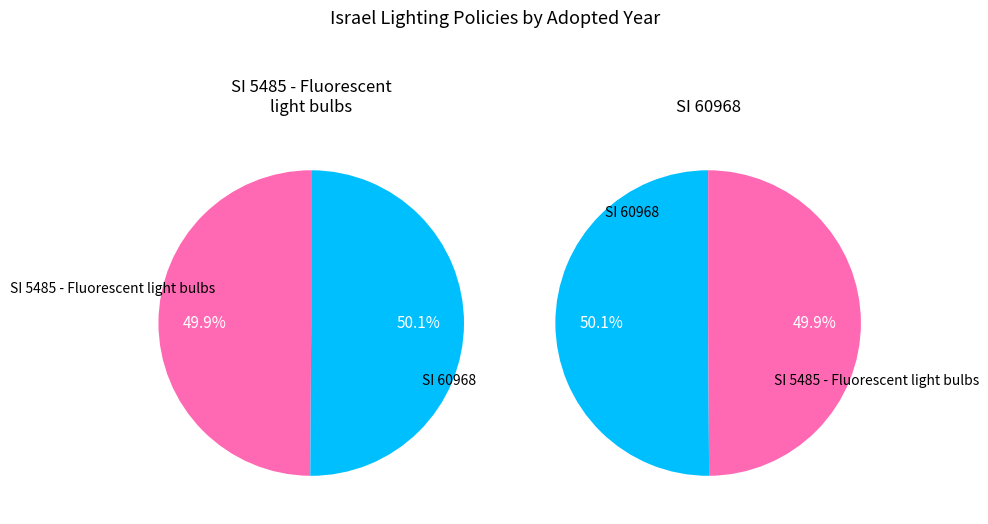

What percentage is the SI 5485 - Fluorescent light bulbs slice, to the nearest percent?

50%